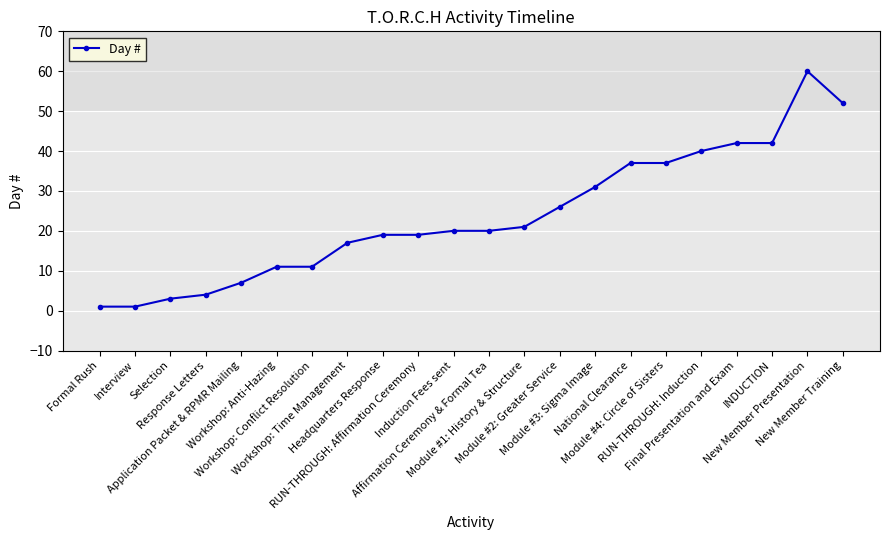

Reading left to right, transcribe all the data shown in this chart.

1	1	3	4	7	11	11	17	19	19	20	20	21	26	31	37	37	40	42	42	60	52